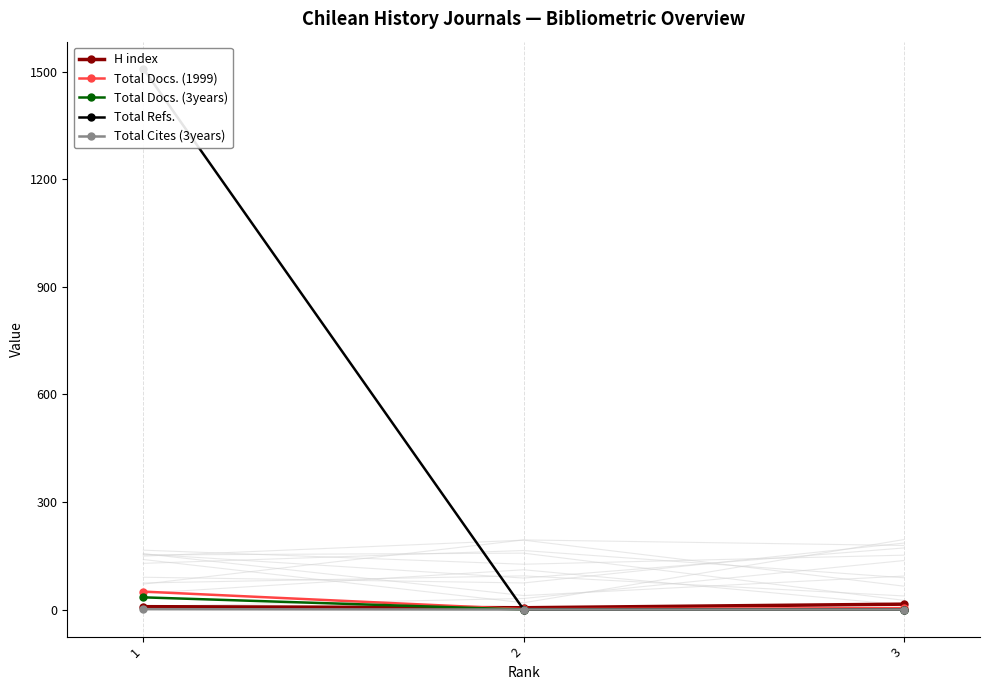

At which category does the chart reach its peak across all series?

1